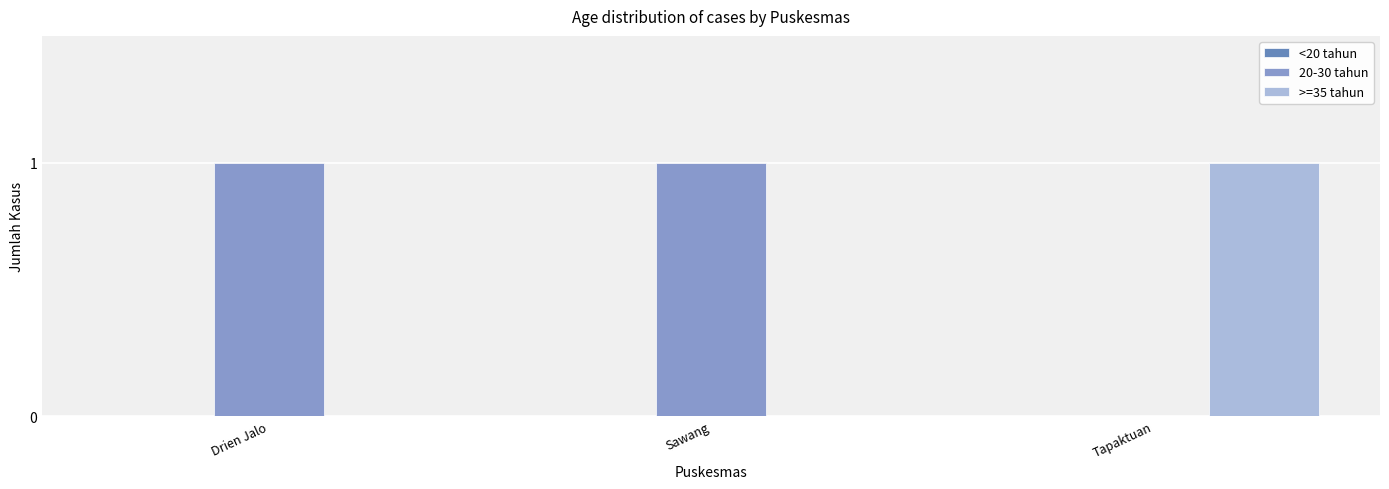

What is the maximum value shown in the chart?

1